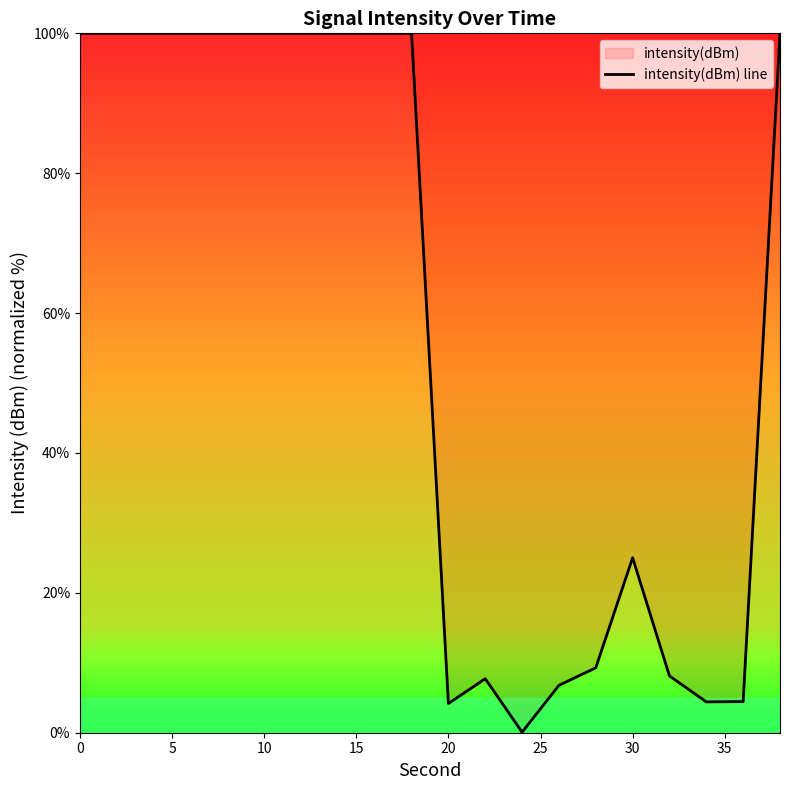

The value at 10 is 100.0. True or false?

True